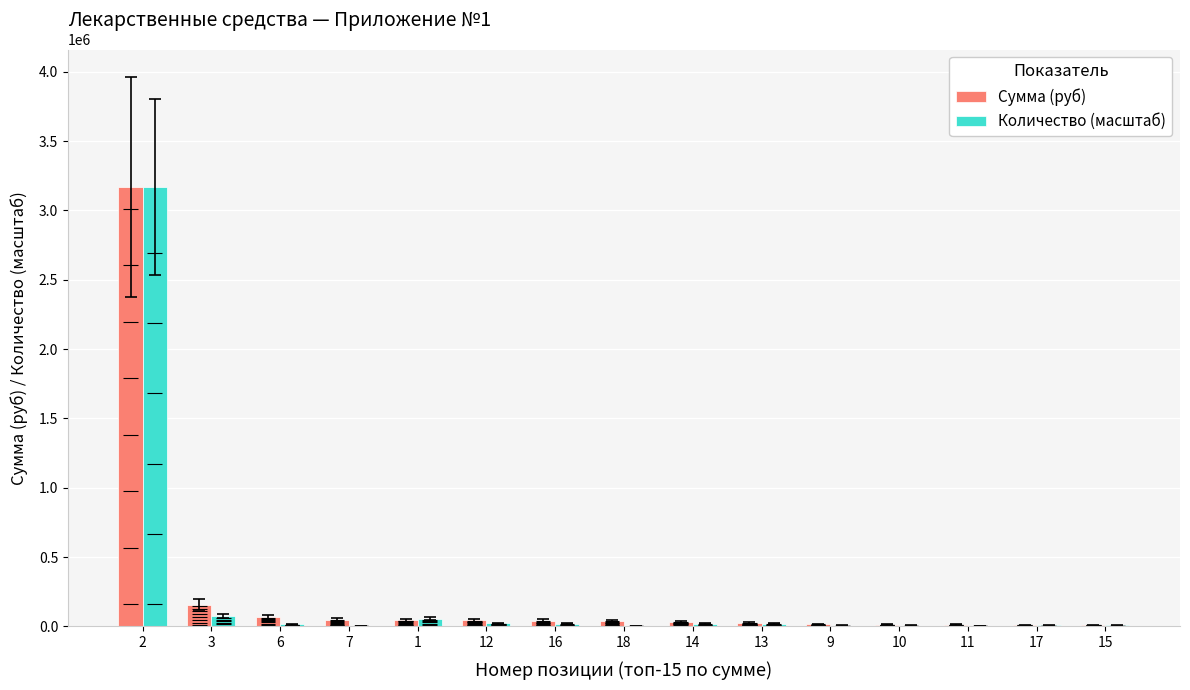

What is the sum of all Количество (масштаб) values?

3424851